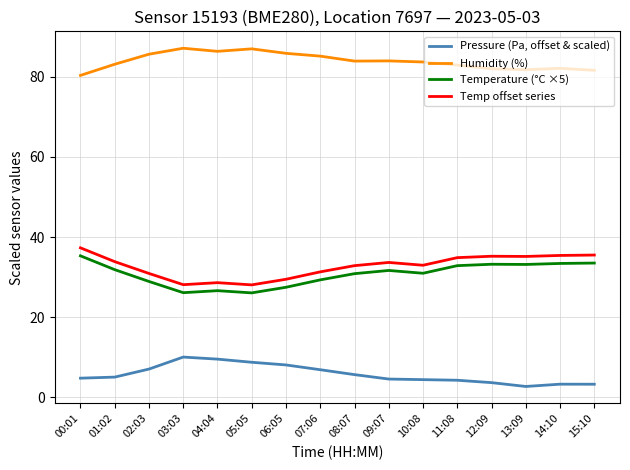

True or false: Temp offset series and Pressure (Pa, offset & scaled) cross at least once.

False